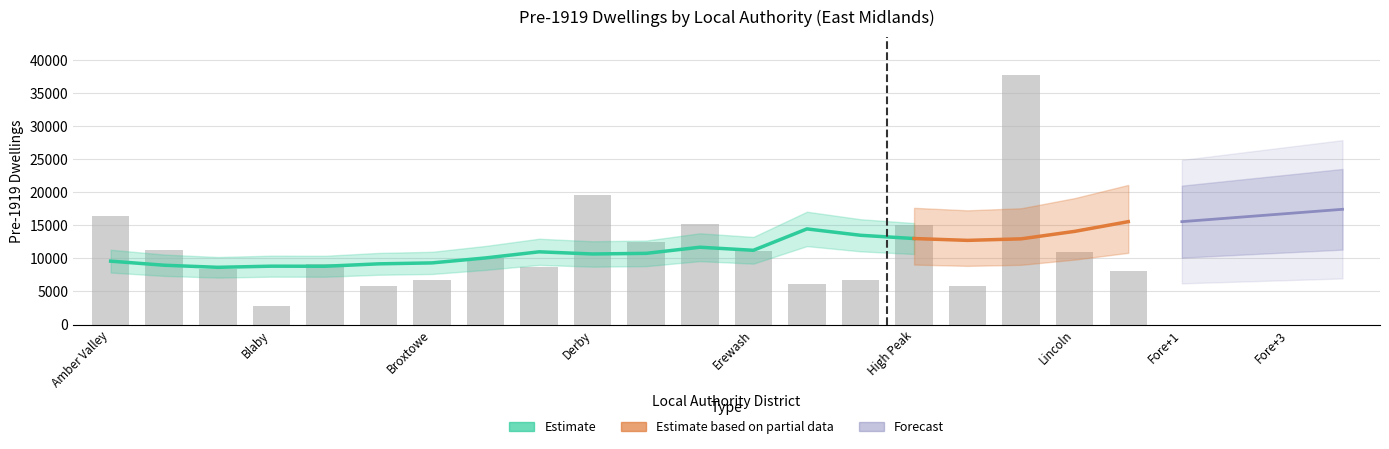

Rank the categories by value from lowest to highest.

Blaby, Hinckley and Bosworth, Boston, Gedling, Harborough, Broxtowe, Mansfield, Bassetlaw, Chesterfield, Bolsover, Charnwood, Lincoln, Erewash, Ashfield, Derbyshire Dales, High Peak, East Lindsey, Amber Valley, Derby, Leicester